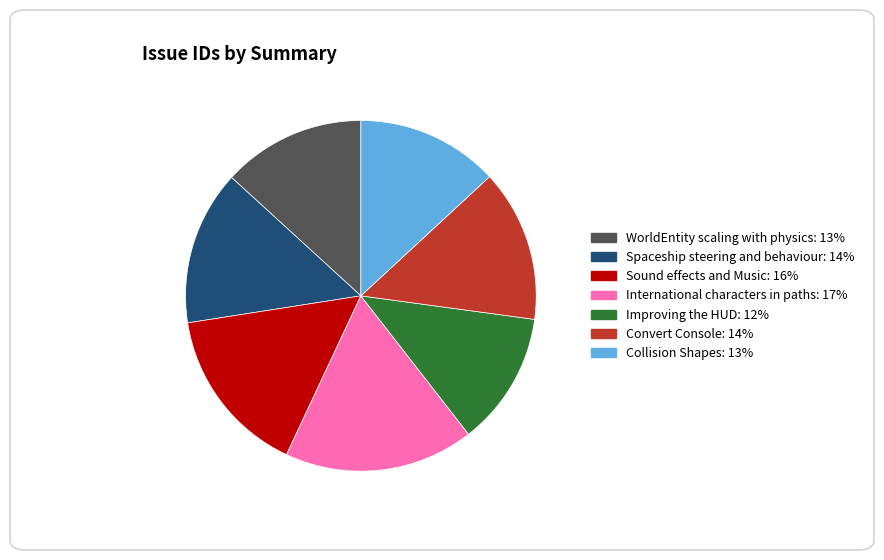

The Convert Console slice represents 14% of the pie. True or false?

True